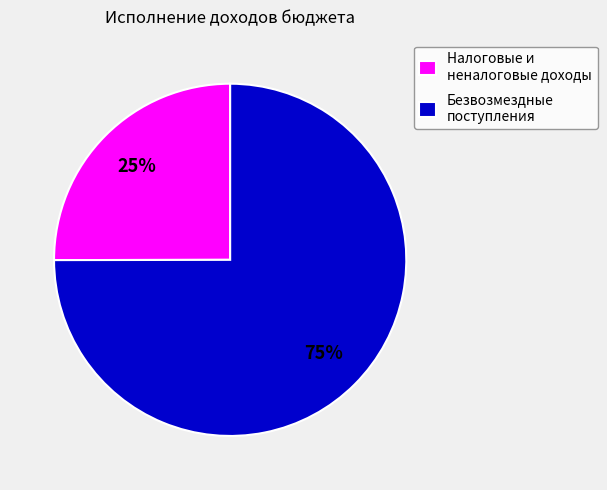

Which category has the smallest portion of the pie?

Налоговые и неналоговые доходы